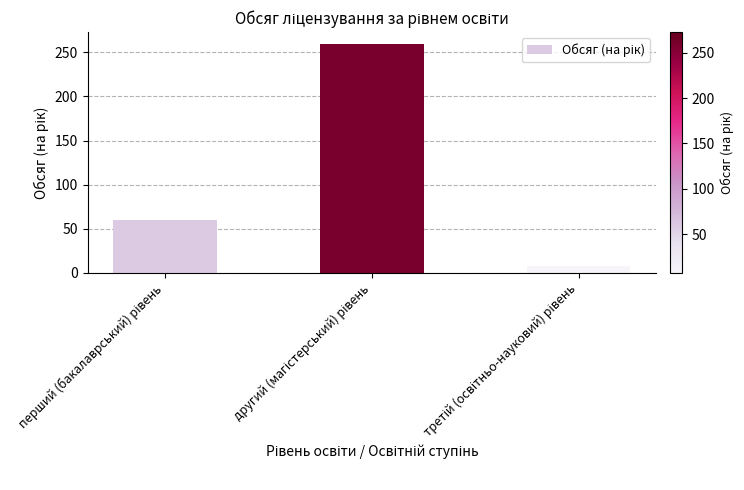

What is the difference between the maximum and second lowest values?

200